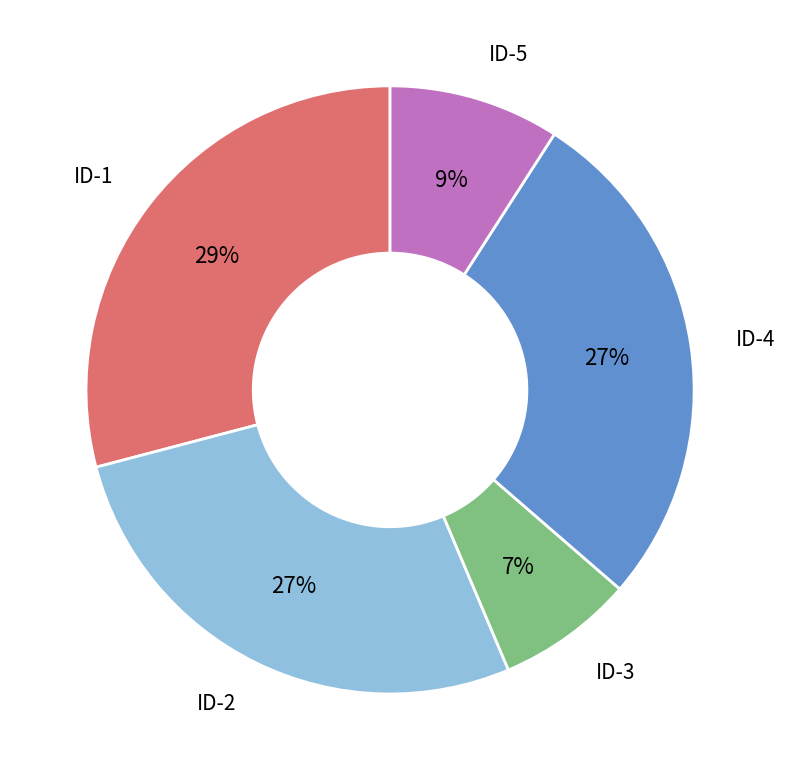

Count the number of slices in the pie.

5